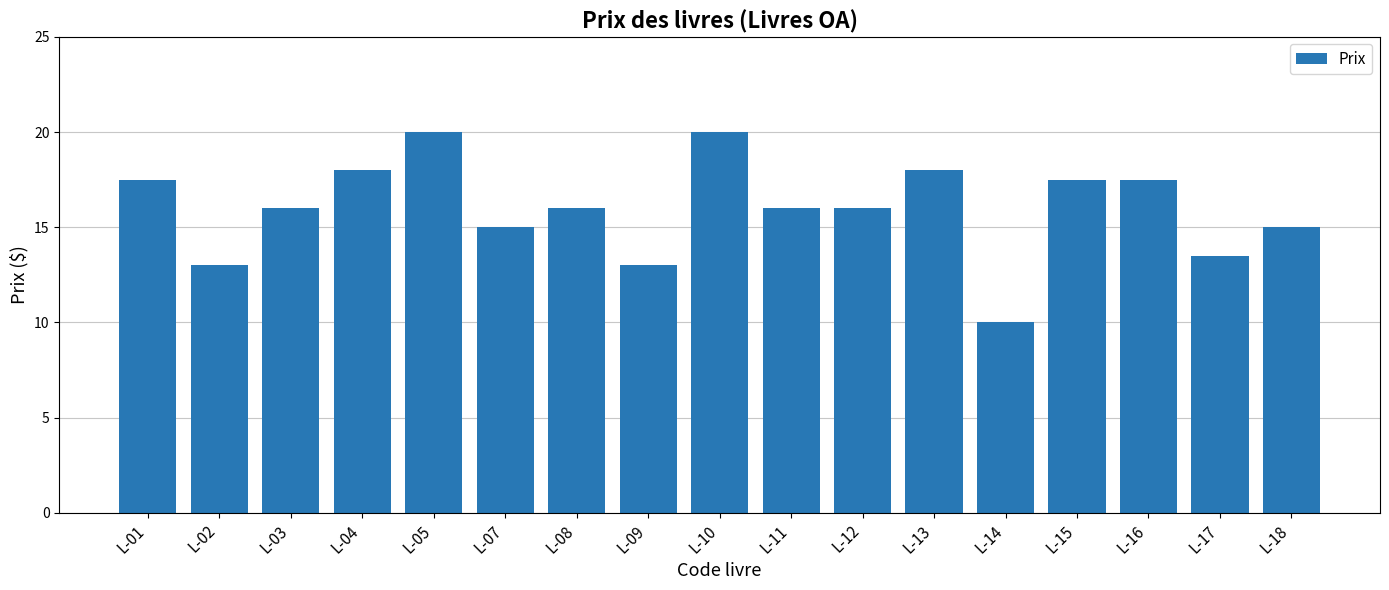

Reading left to right, list all the values displayed in this chart.

17.5	13.0	16.0	18.0	20.0	15.0	16.0	13.0	20.0	16.0	16.0	18.0	10.0	17.5	17.5	13.5	15.0